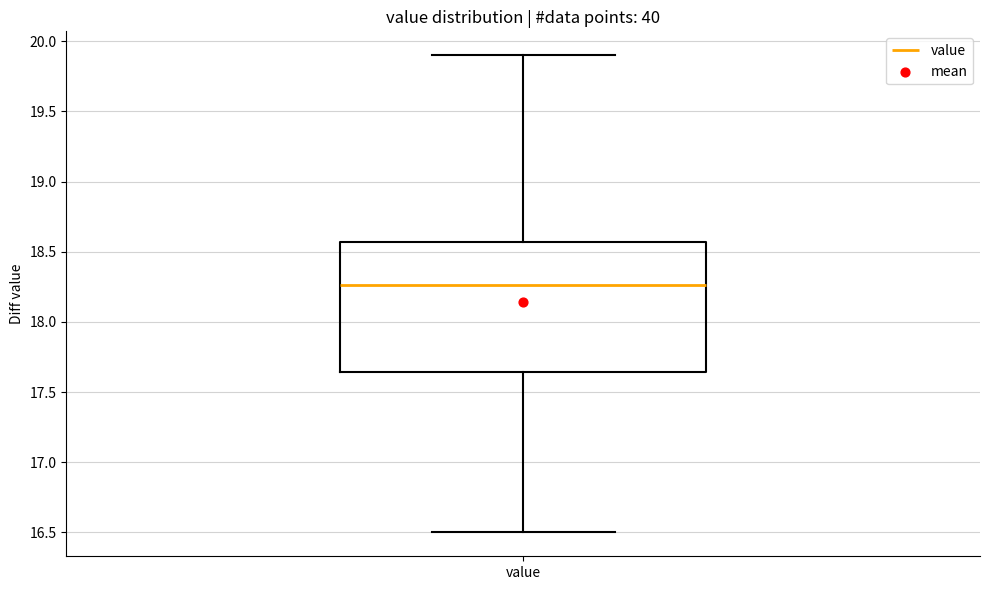

Where does the upper whisker of the box for value end on the y-axis? The values are not printed on the chart, so give them approximately, as read against the axis.

19.90